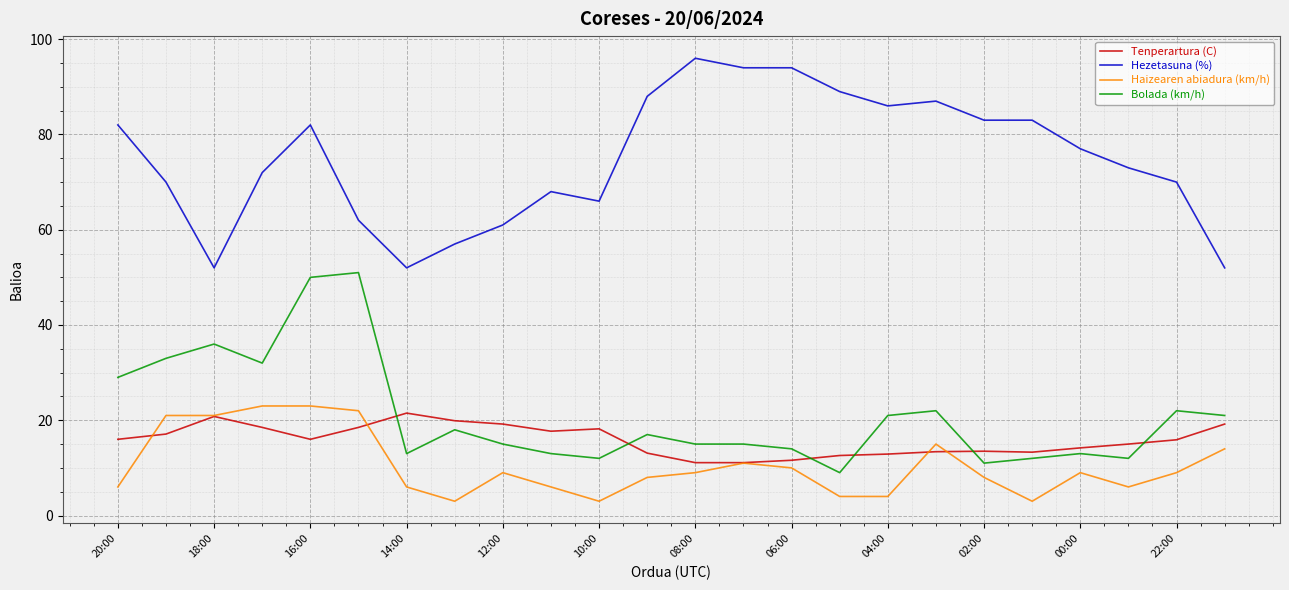

What is the sum of all Bolada (km/h) values?

506.0